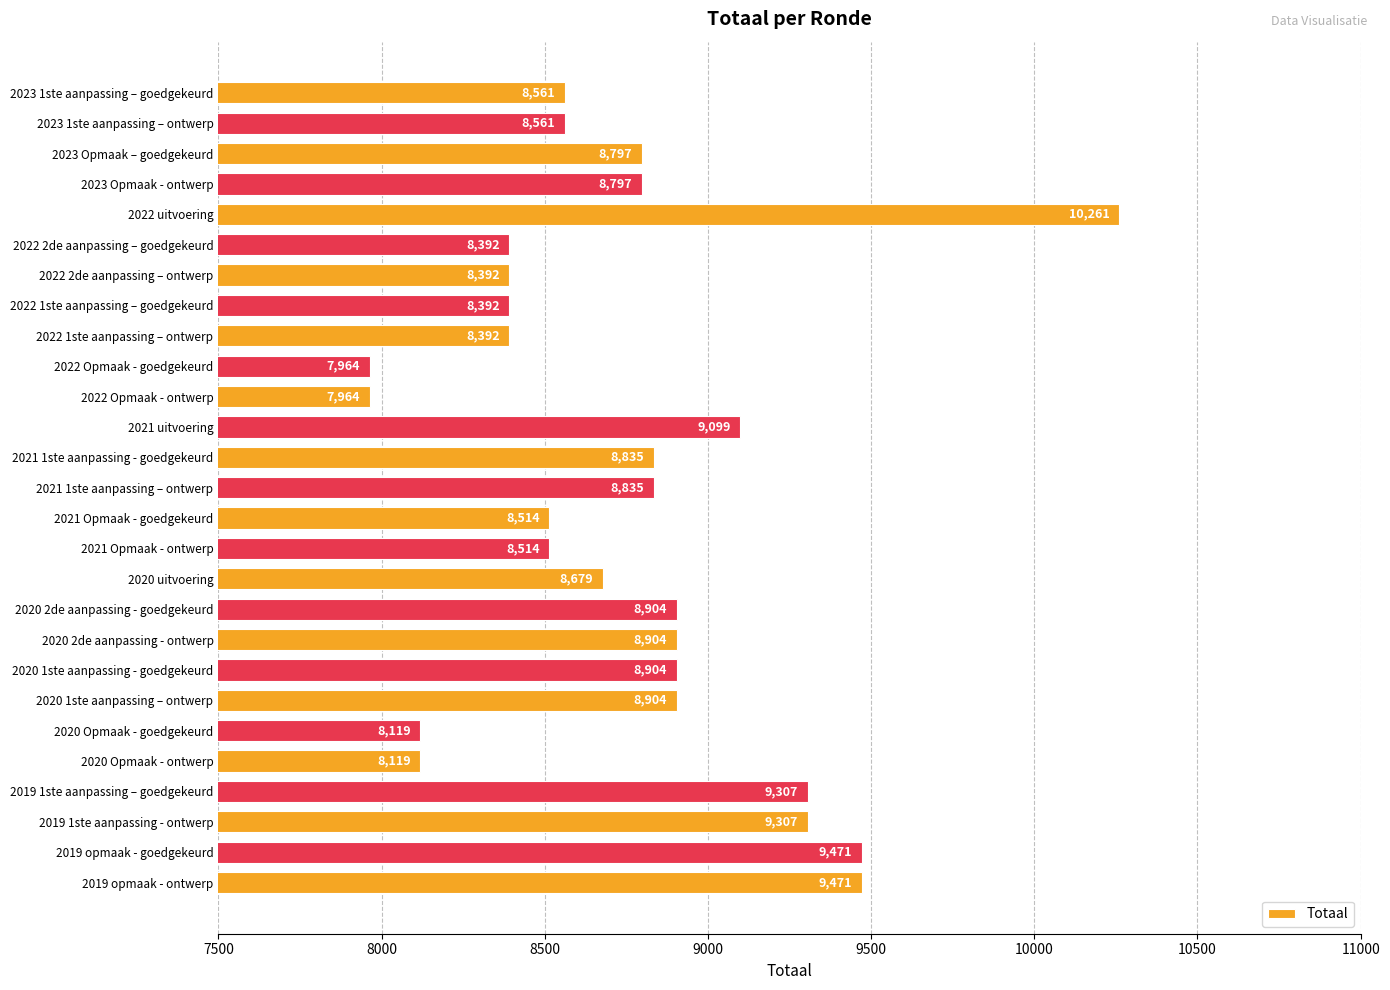

At which category does the chart reach its peak across all series?

2022 uitvoering